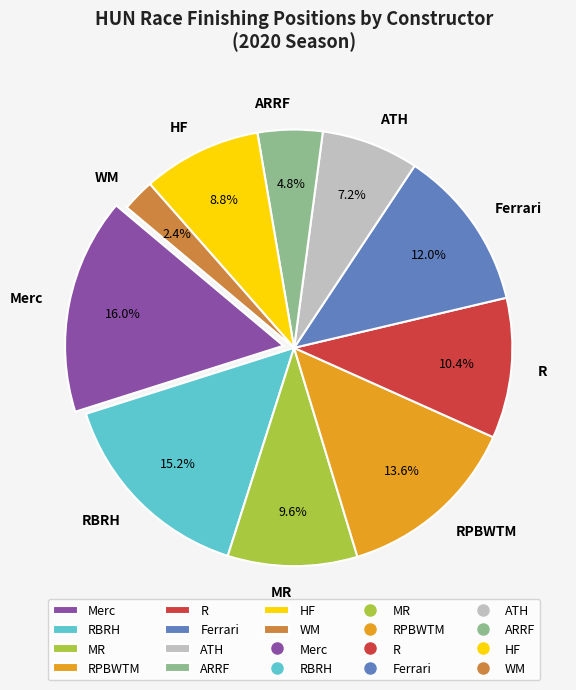

To the nearest percent, what is the combined percentage of R and RPBWTM?

24%